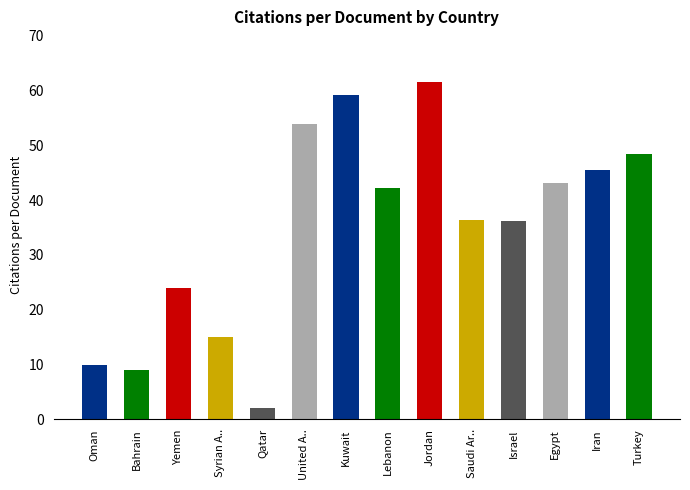

How many data points are less than 42?

7